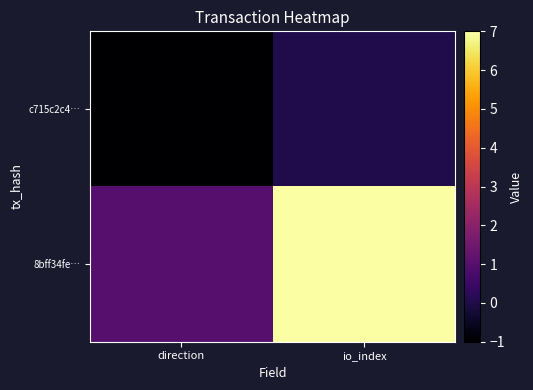

What is the spread (max minus min) of values at io_index?

7